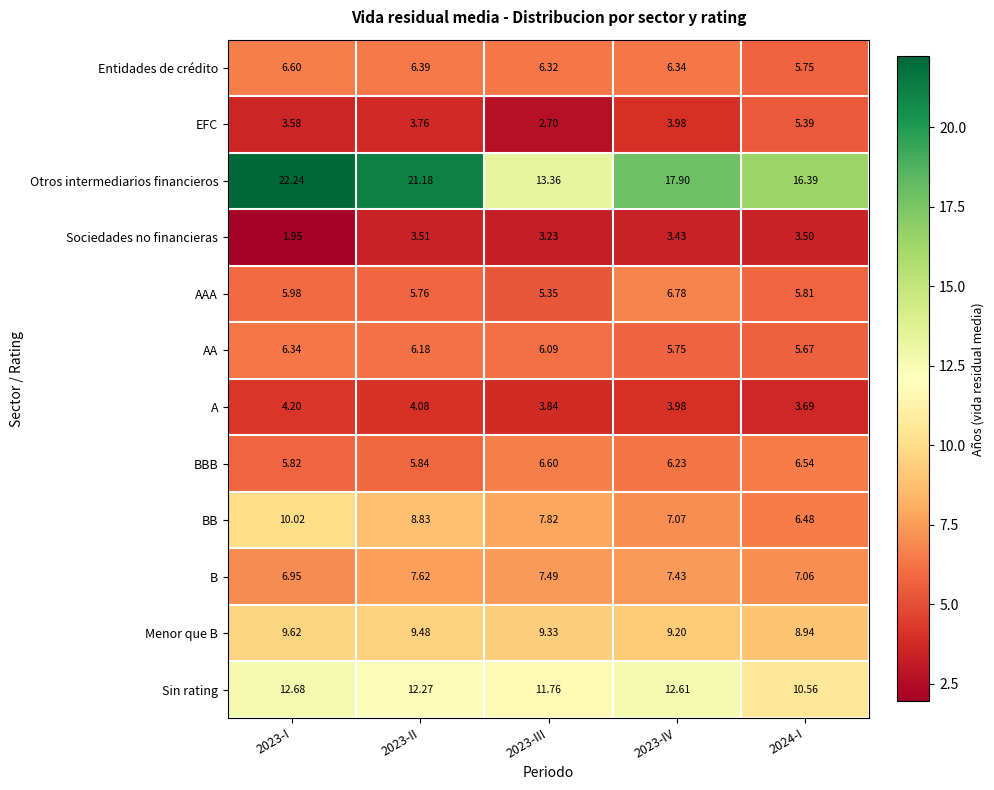

At 2023-I, list the series in order from largest to smallest.

Otros intermediarios financieros, Sin rating, BB, Menor que B, B, Entidades de crédito, AA, AAA, BBB, A, EFC, Sociedades no financieras